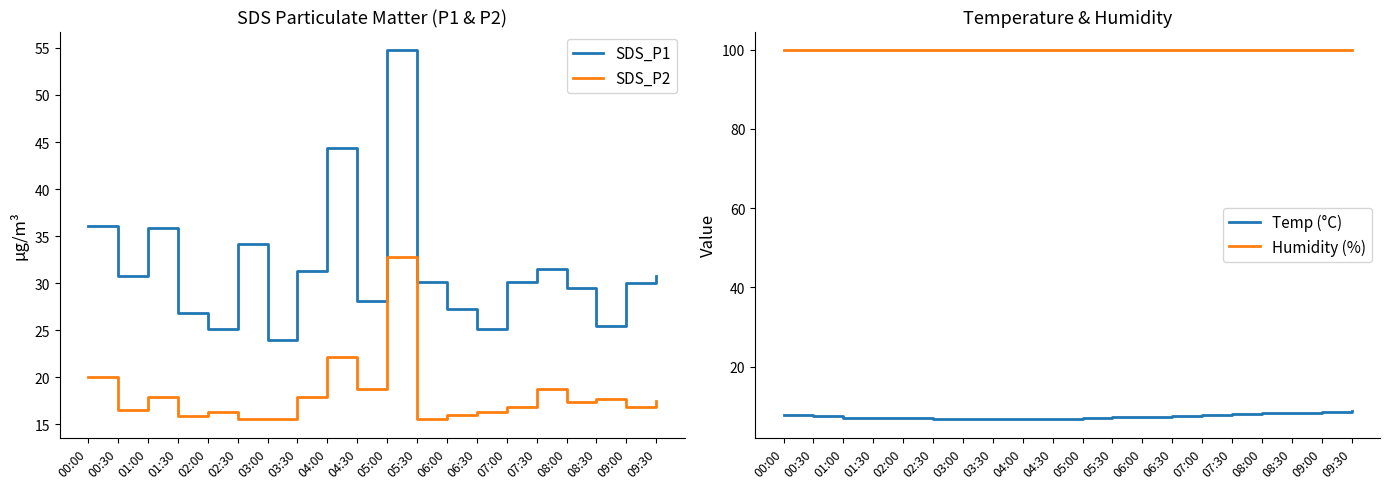

At 00:30, list the series in order from smallest to largest.

Temp (°C), SDS_P2, SDS_P1, Humidity (%)